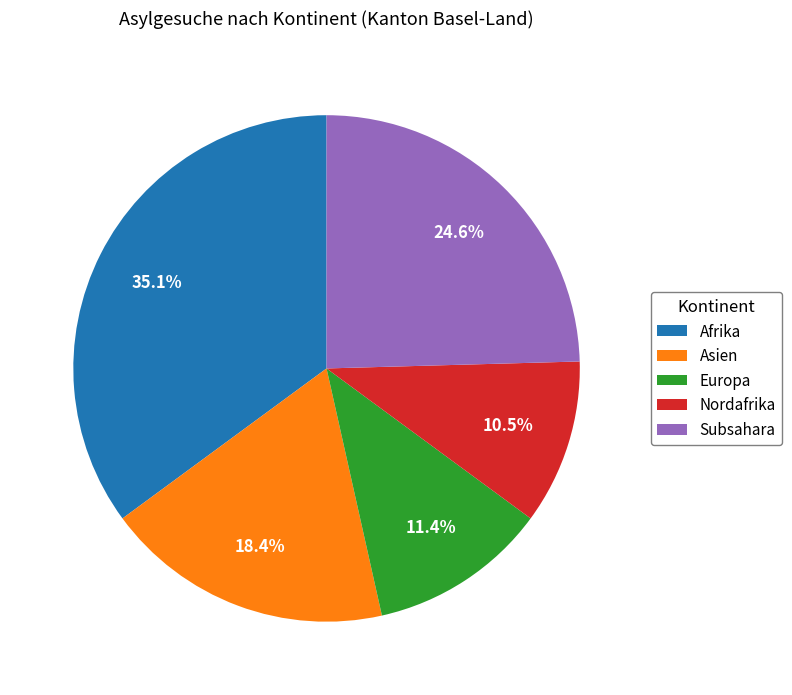

Combined, do Asien and Afrika account for over 50%?

Yes